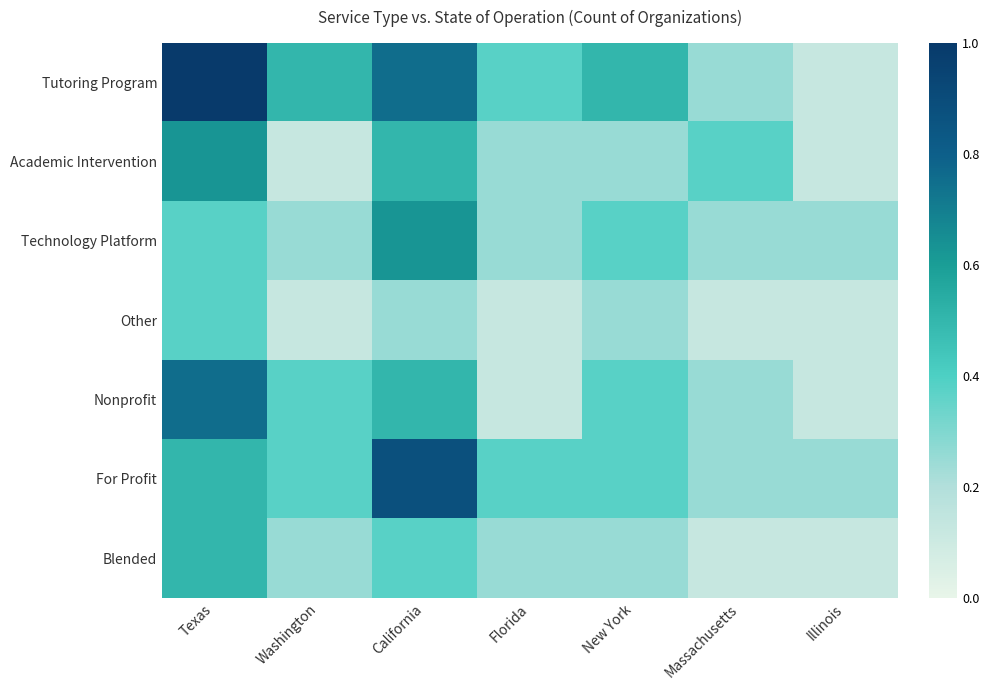

At which category is the sum across all series the highest?

Texas